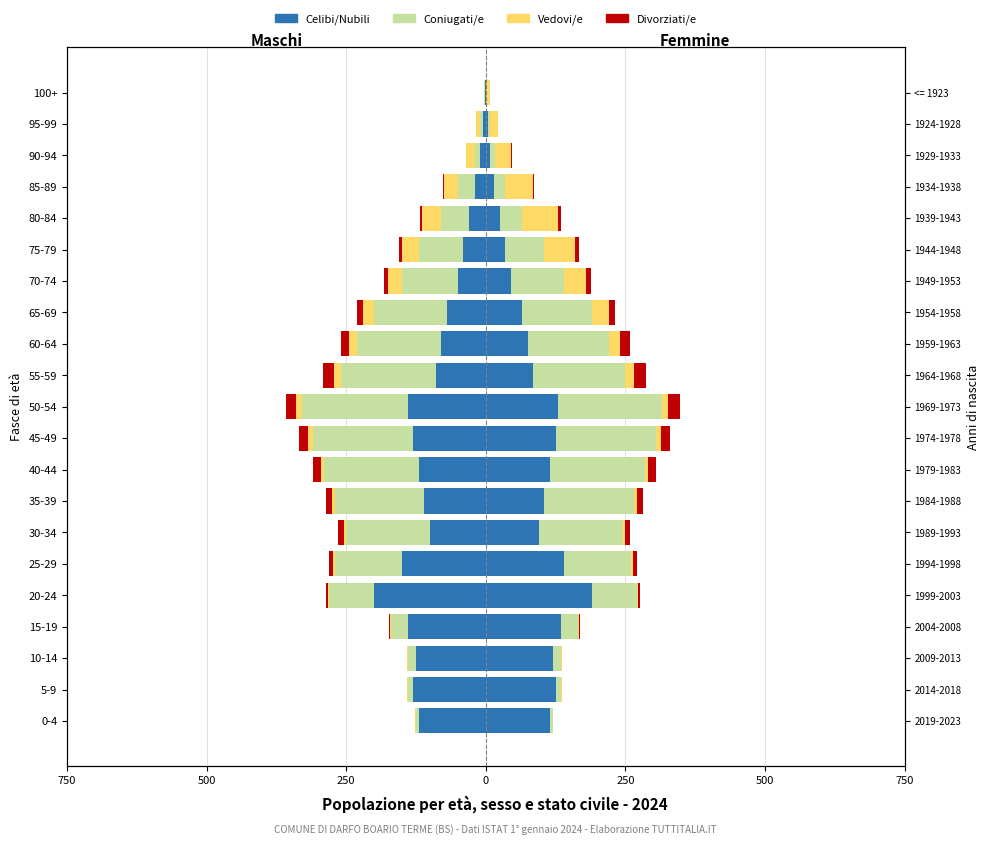

What is the average value of the Celibi/Nubili series?

-89